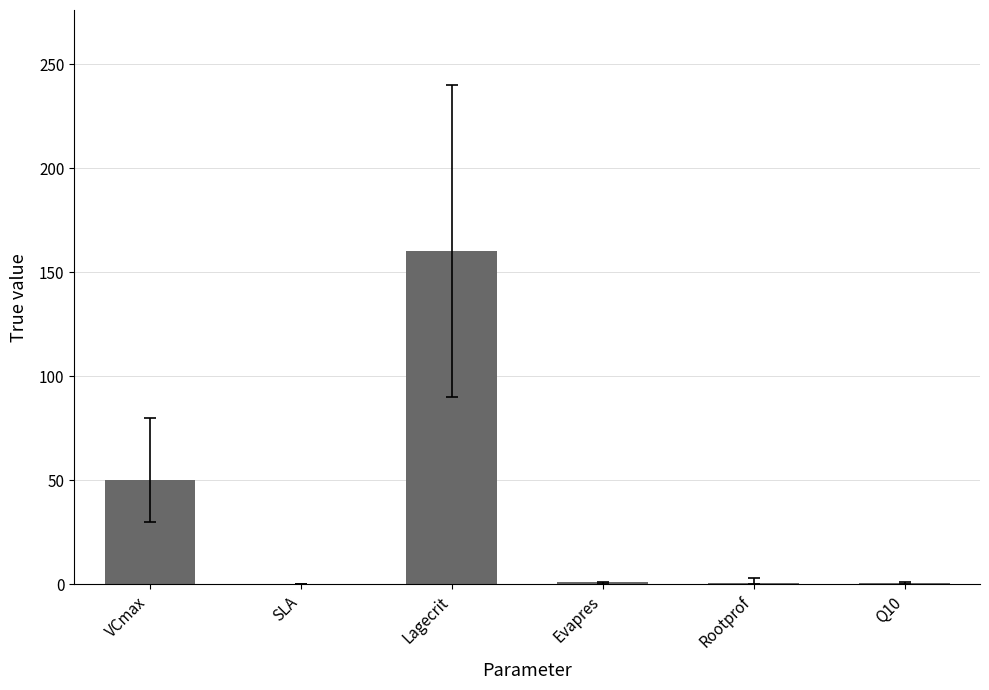

Which has a higher value, VCmax or Rootprof?

VCmax